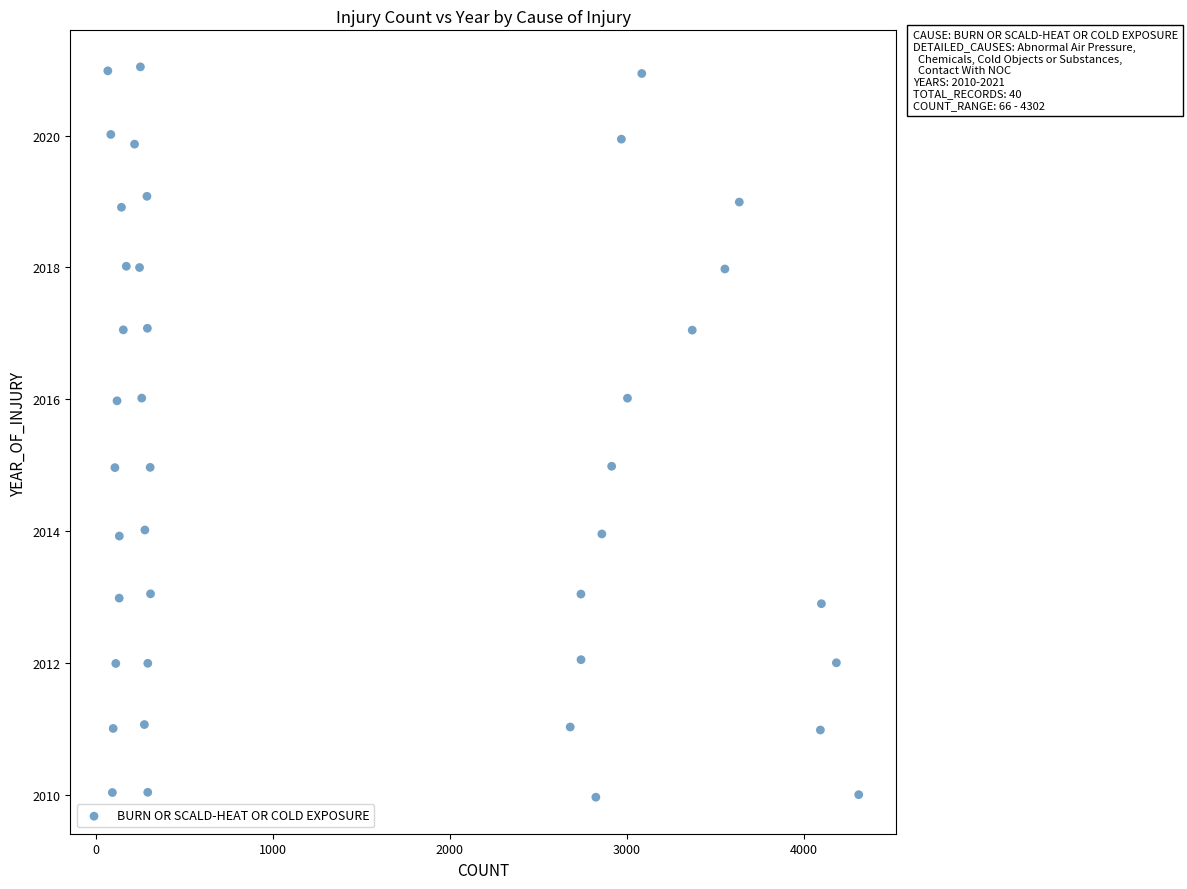

What is the range of X values (max minus min)?

4245.3